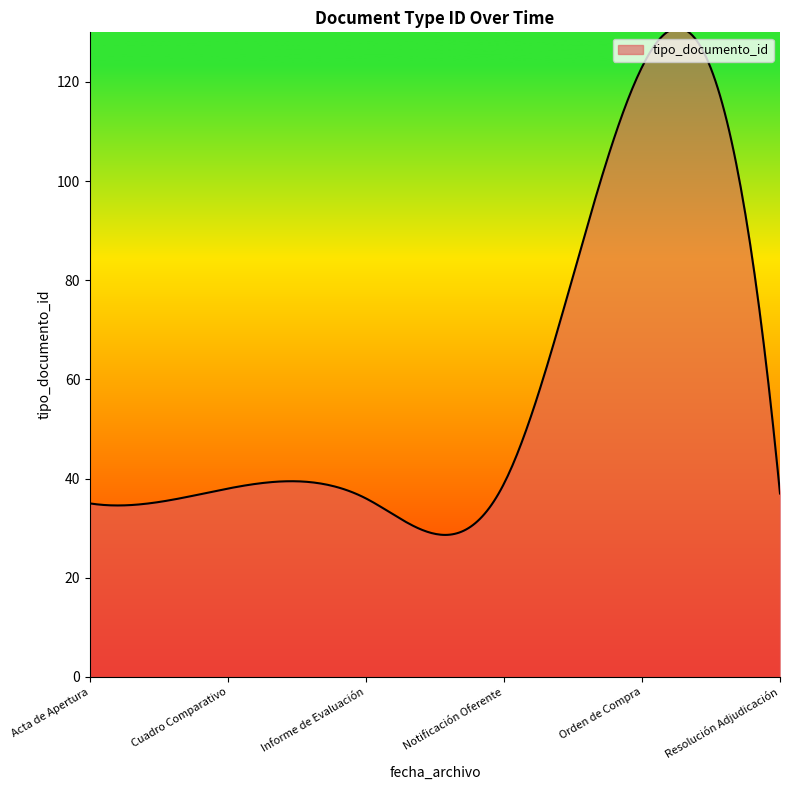

What is the difference between the maximum and minimum values?

102.2